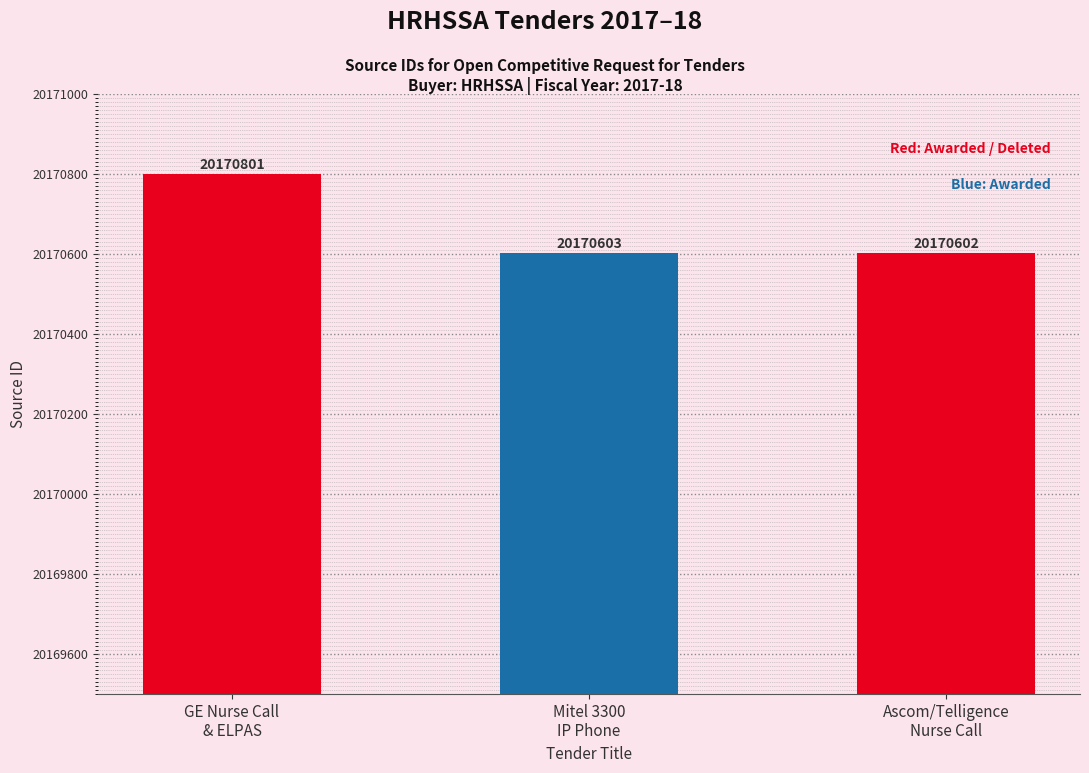

What is the sum of the values at Mitel 3300
IP Phone and GE Nurse Call
& ELPAS?

40341404